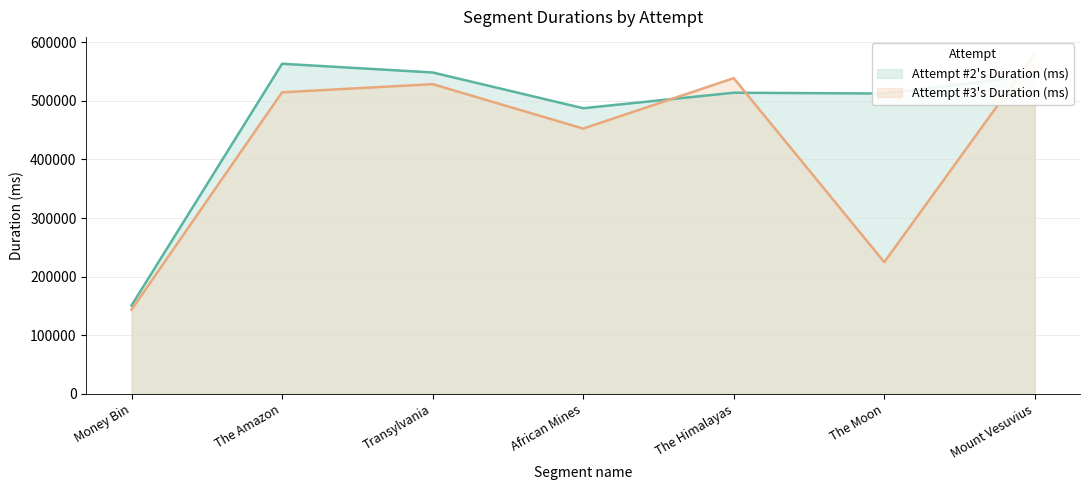

Between Money Bin and The Himalayas, which series saw the biggest shift?

Attempt #3's Duration (ms)